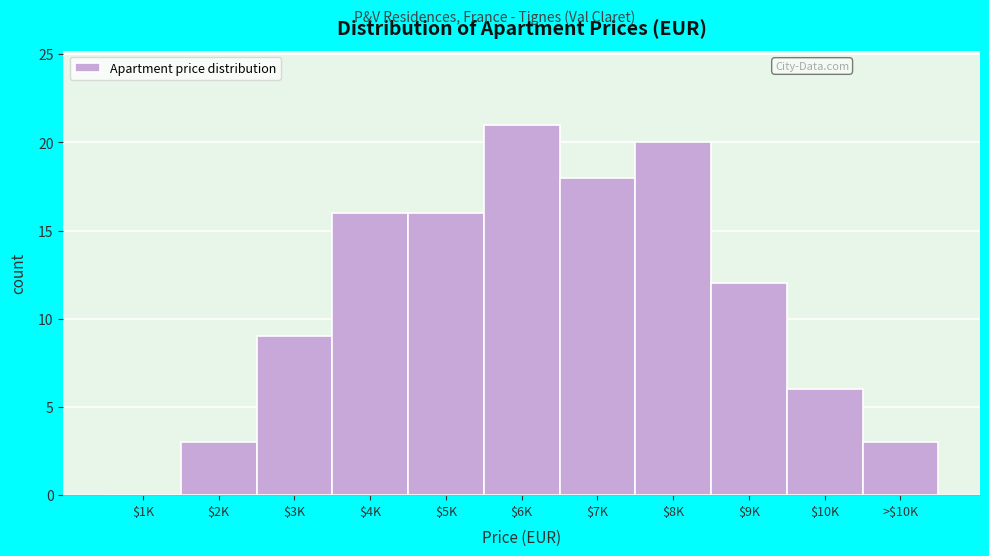

Which category has the highest value across all series?

$6K